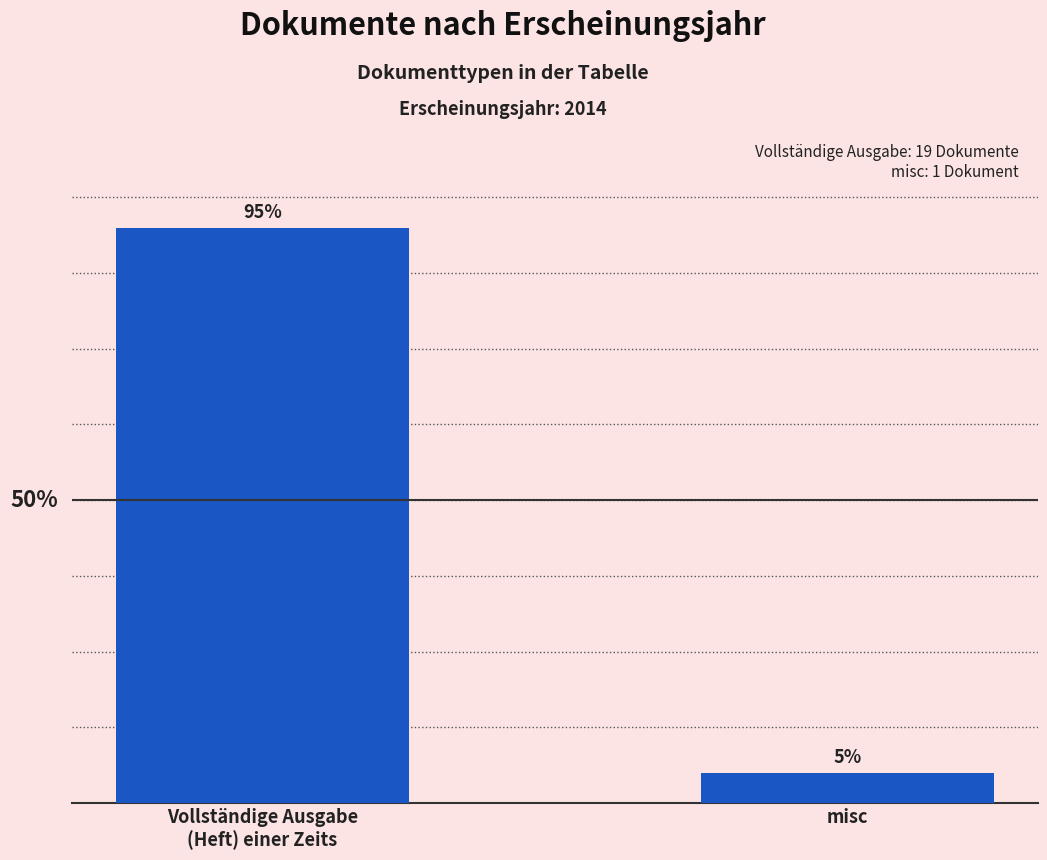

Are the bars horizontal?

No